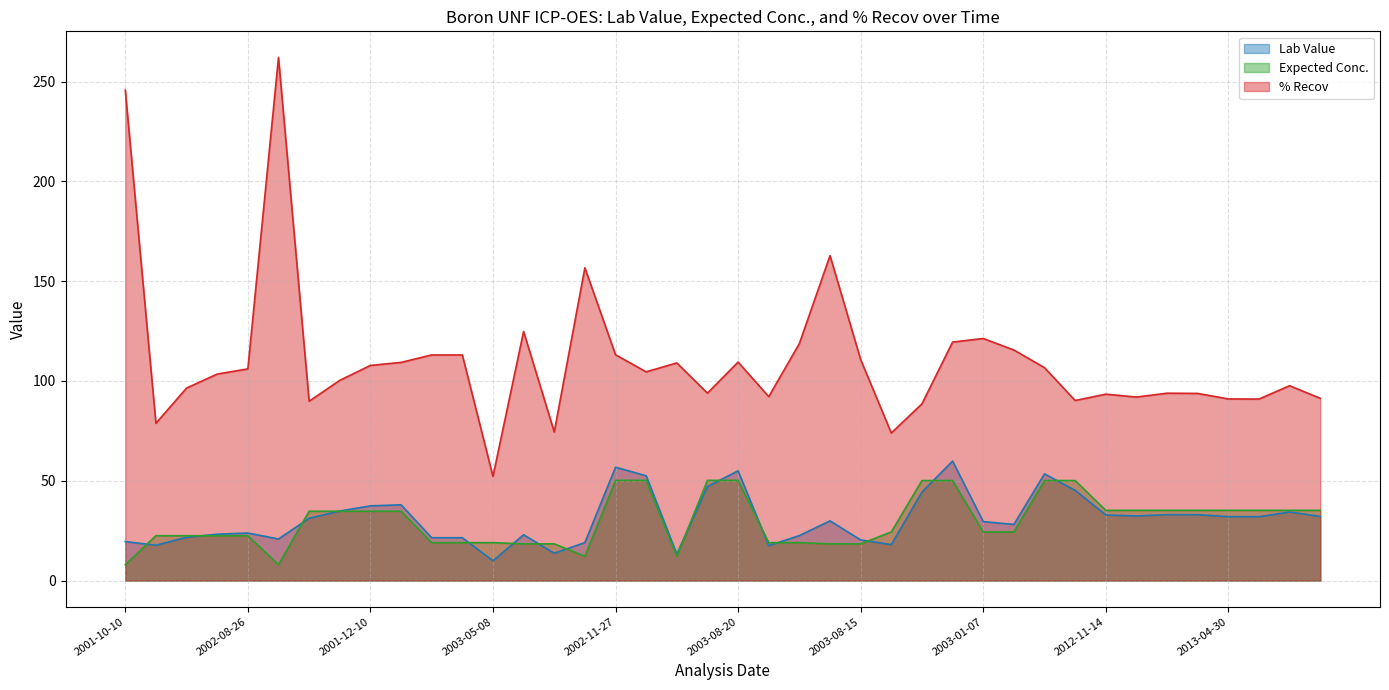

What are all the series names shown in the legend?

Lab Value, Expected Conc., % Recov